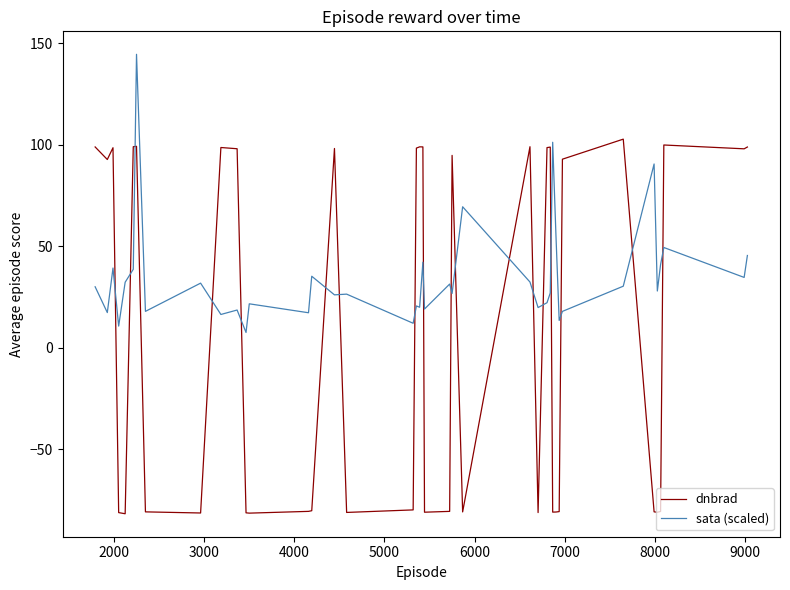

List the series in order of their peak value, lowest first.

dnbrad, sata (scaled)